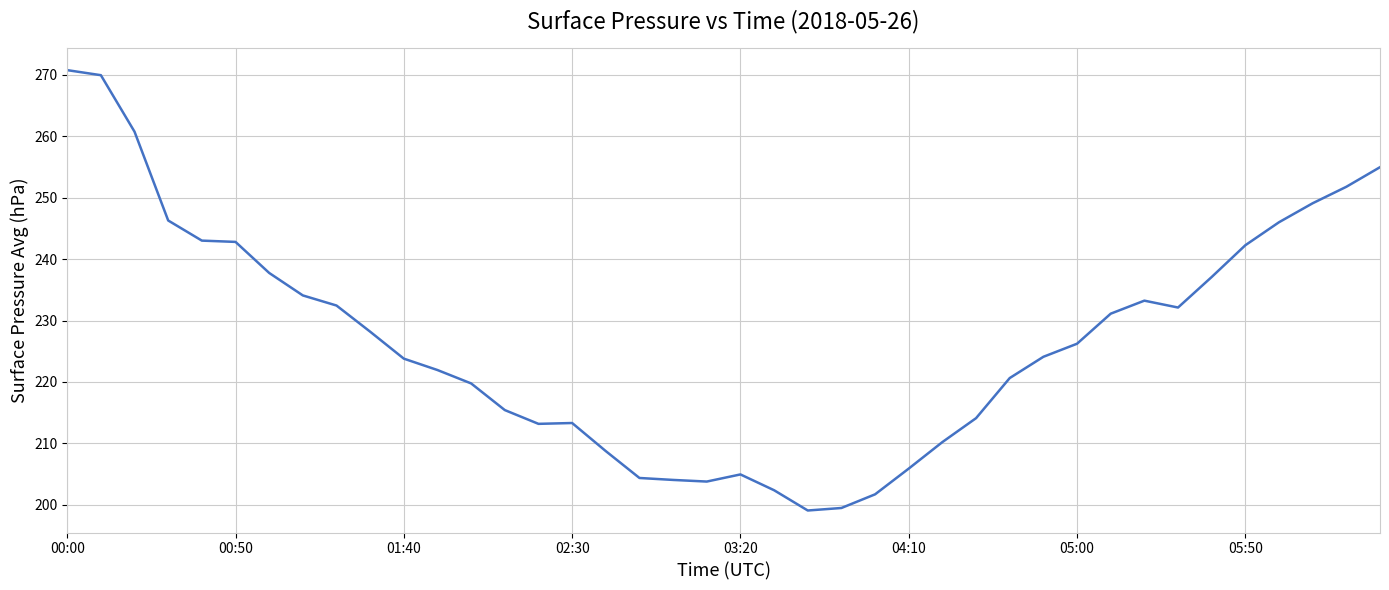

What is the maximum value shown in the chart?

270.7